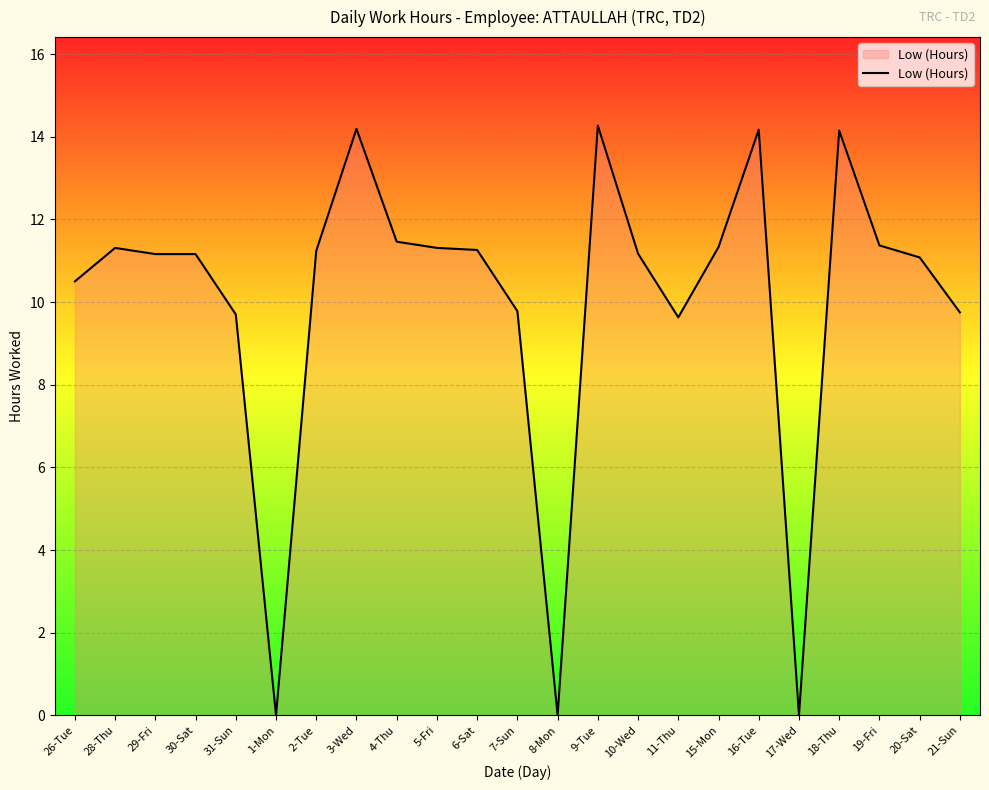

What value does the data have at 28-Thu?

11.3